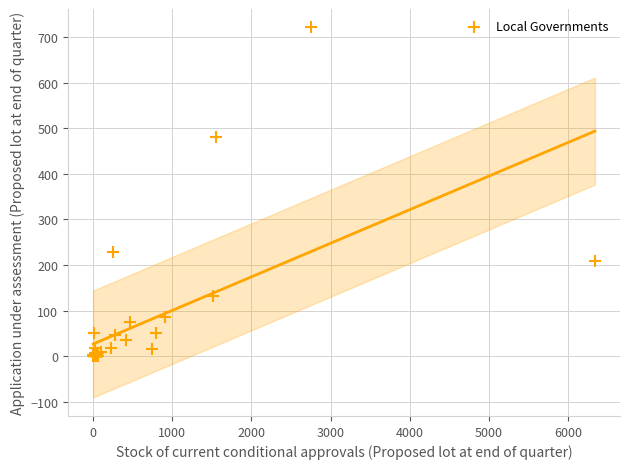

What Y value in the scatter plot is closest to 360?

481